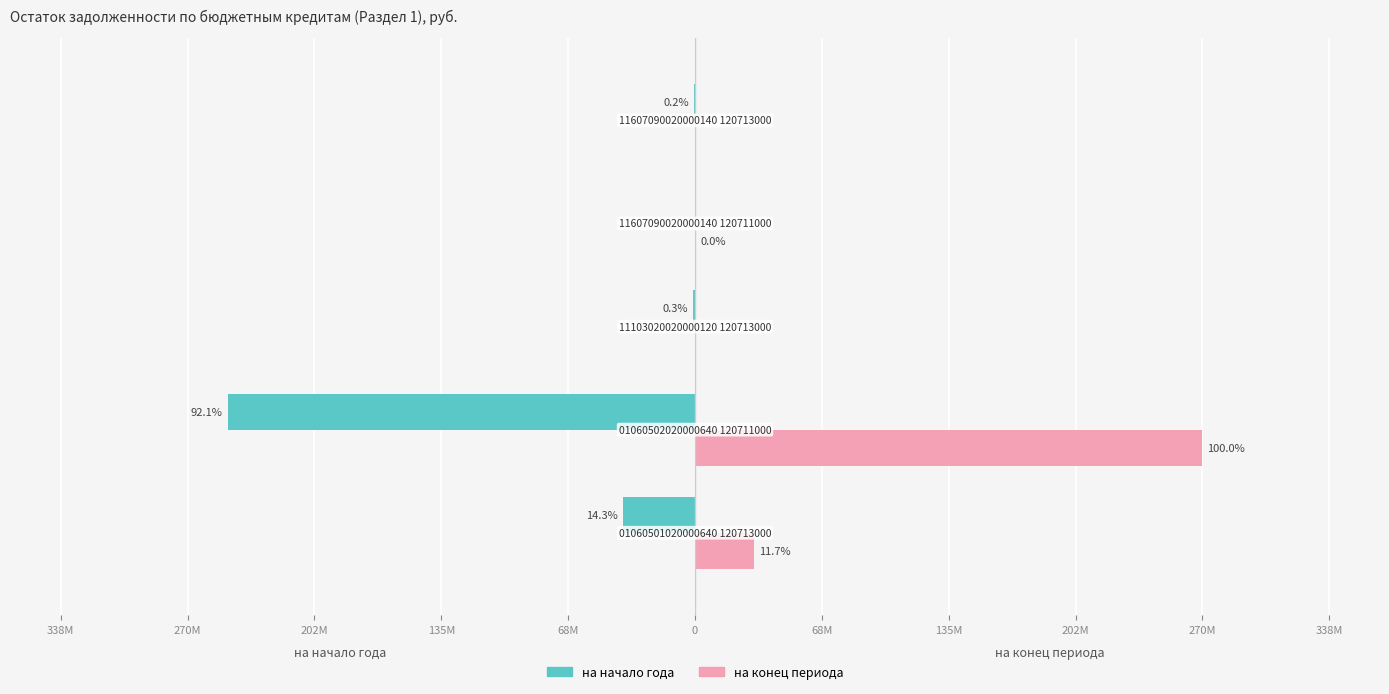

What are all the series names shown in the legend?

на начало года, на конец периода